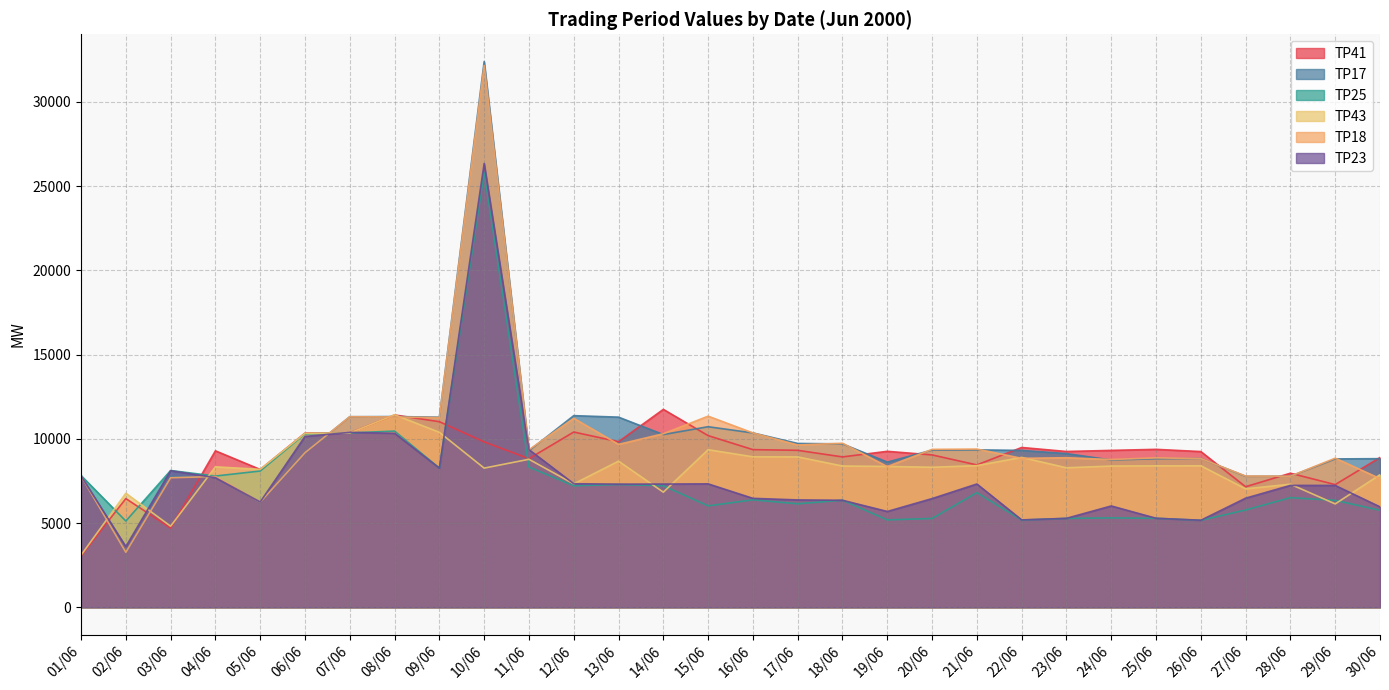

Does the chart display data point markers on the line(s)?

No